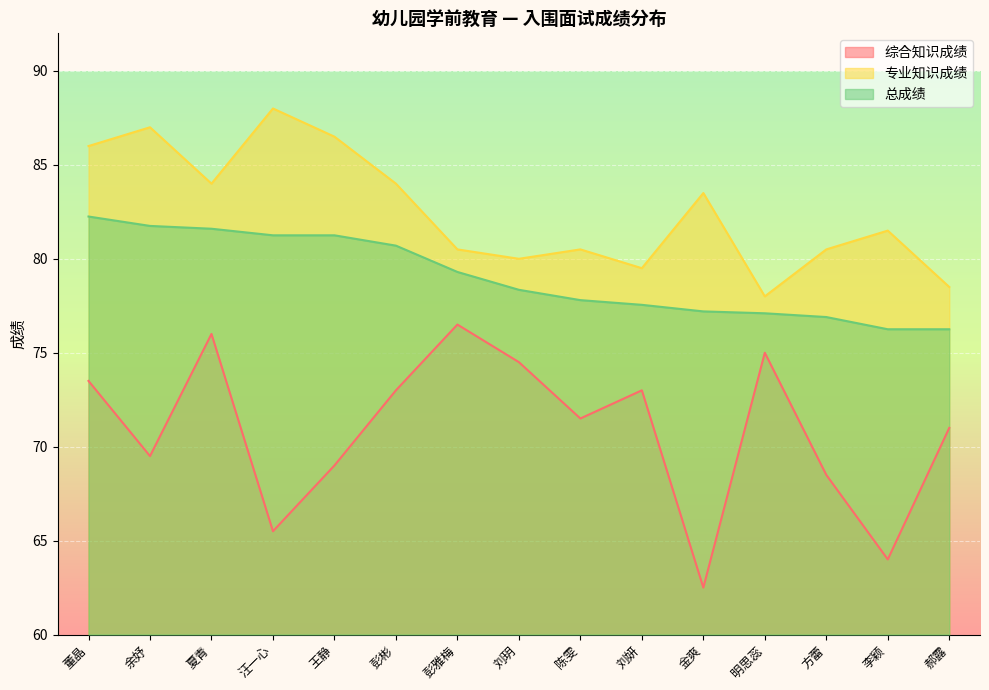

The 专业知识成绩 series shows 80.0 at 刘玥. True or false?

True